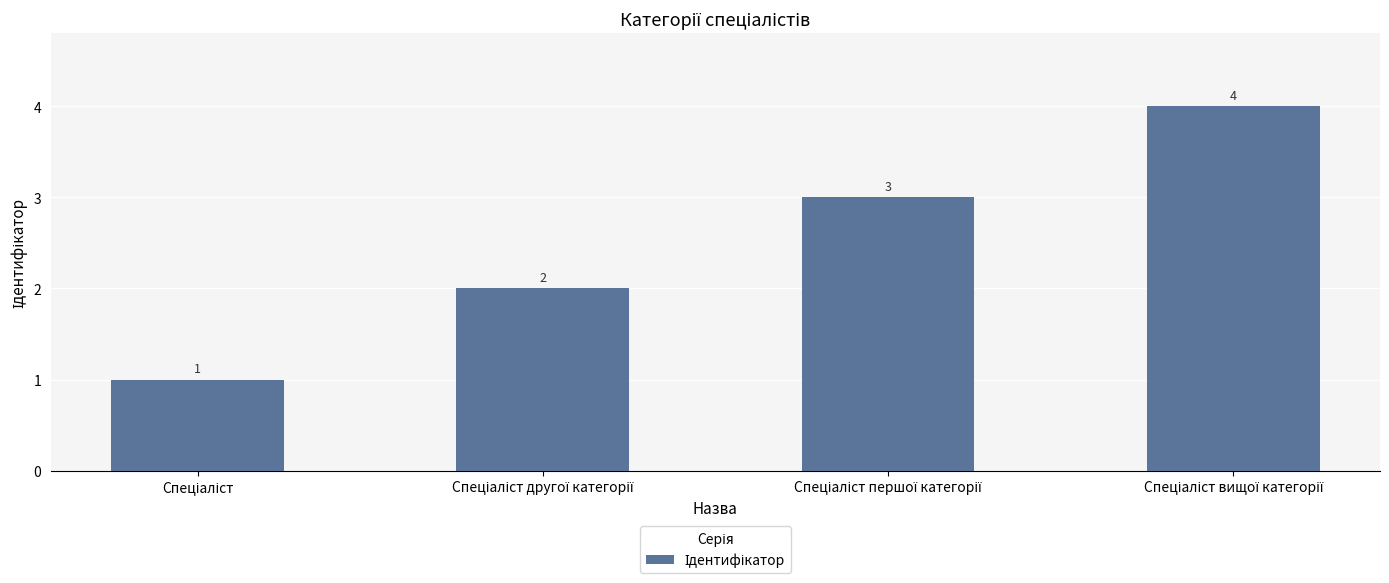

Count the values in the range 2 to 4.

3